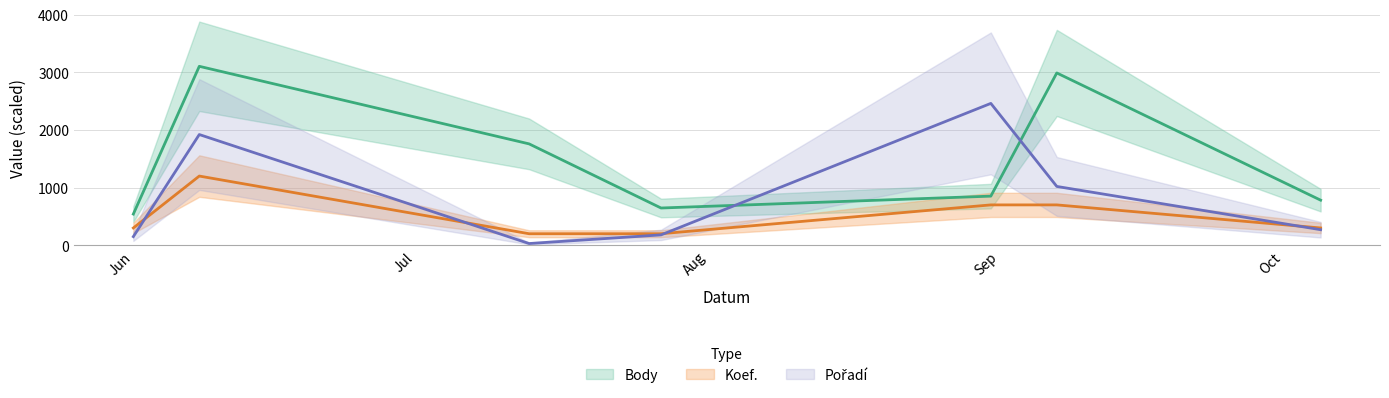

How many data points in Body are less than 852?

3